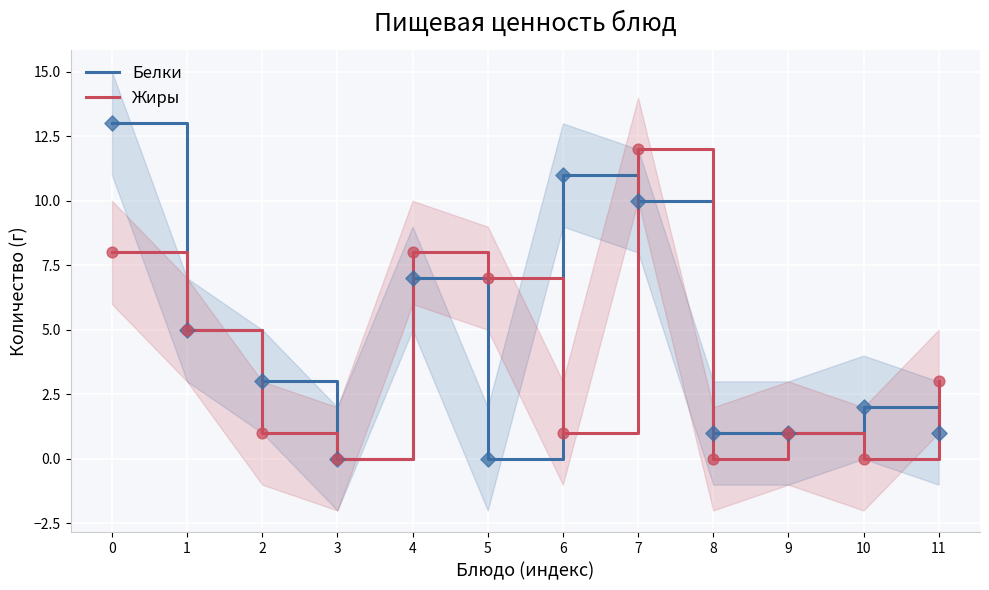

At which category is the sum across all series the highest?

7